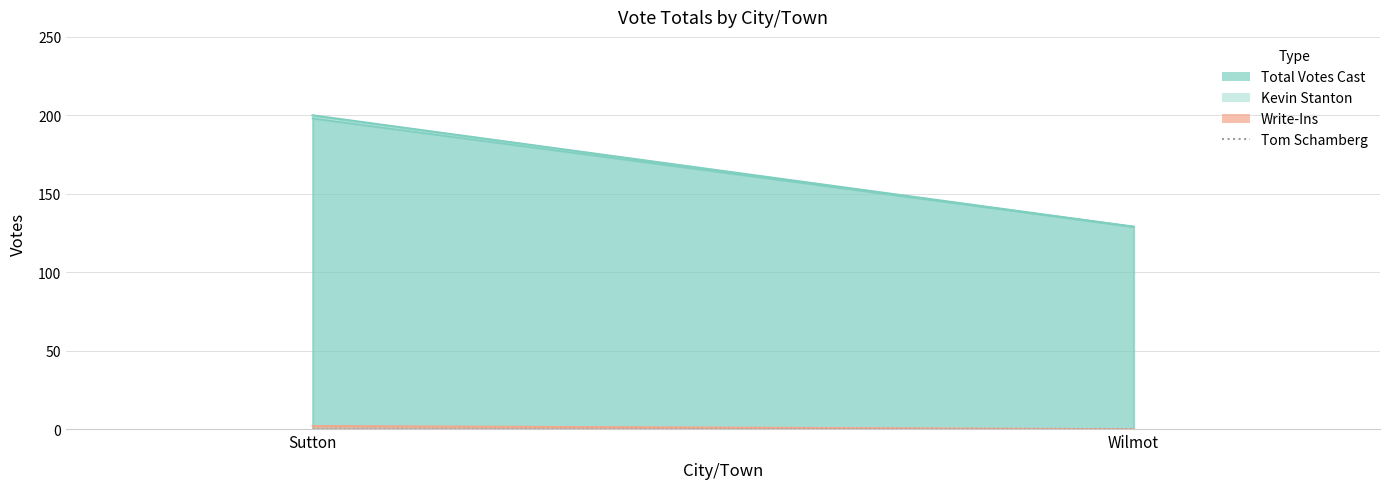

Reading left to right, transcribe all the data shown in this chart.

Kevin Stanton: 198	129
Total Votes Cast: 200	129
Write-Ins: 2	0
Tom Schamberg: 0	0